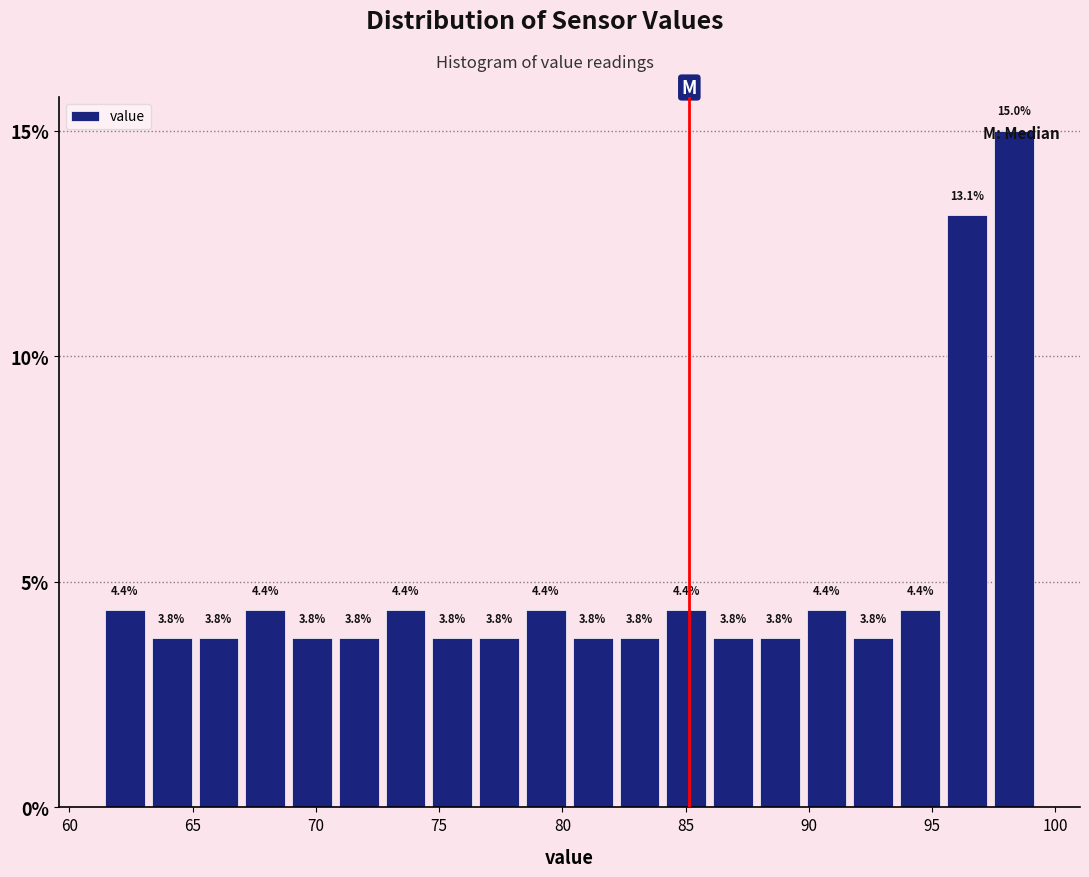

Around what value on the x-axis is the tallest bar? Give the approximate position of its centre, as read against the axis.

98.5